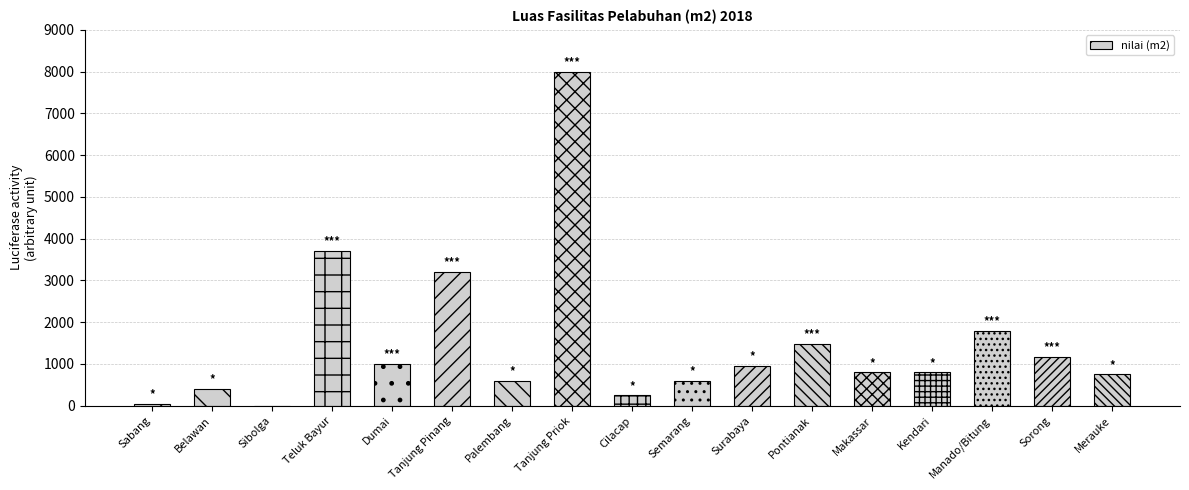

At which category does the chart reach its peak across all series?

Tanjung Priok